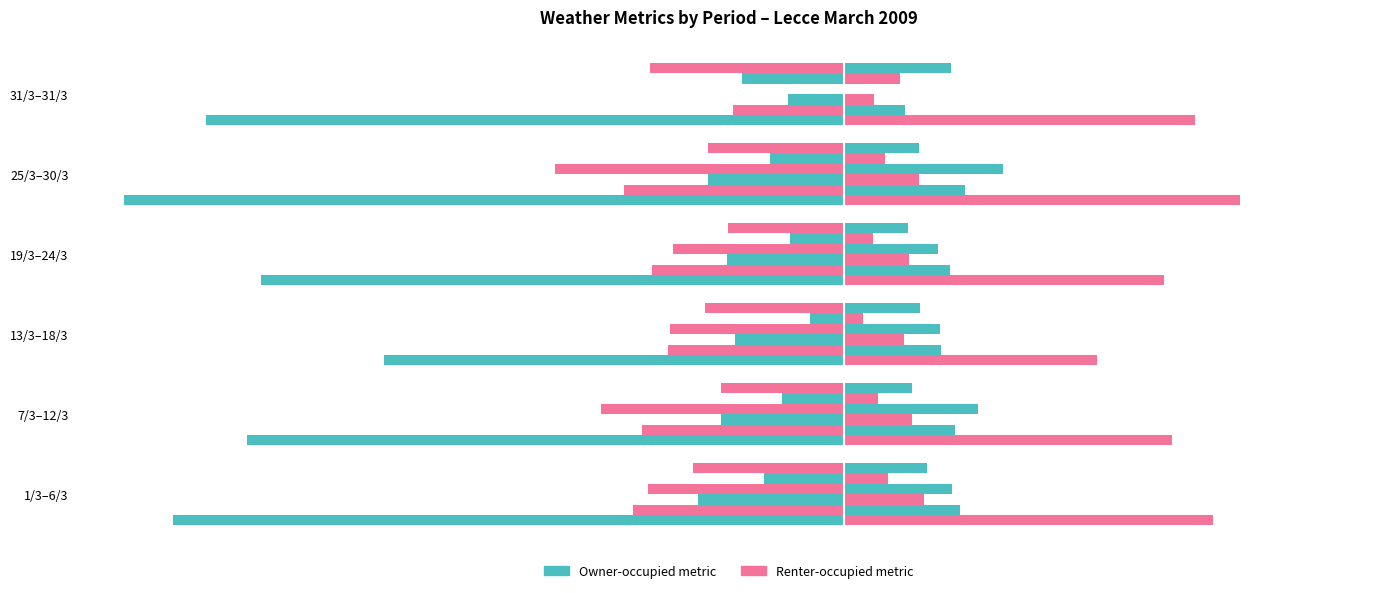

What is the approximate value of UMIDITA % (left) at 13/3–18/3?

-49.7